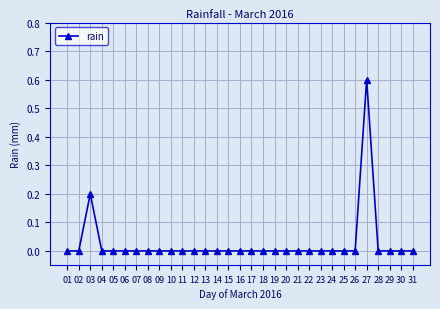

What is the difference between the second highest and second lowest values?

0.2